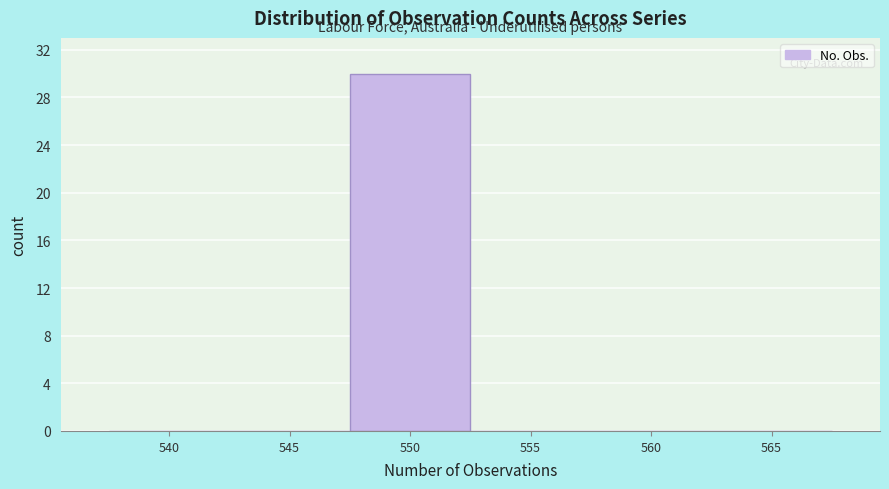

Reading right to left, list all the values displayed in this chart.

565=0	560=0	555=0	550=30	545=0	540=0